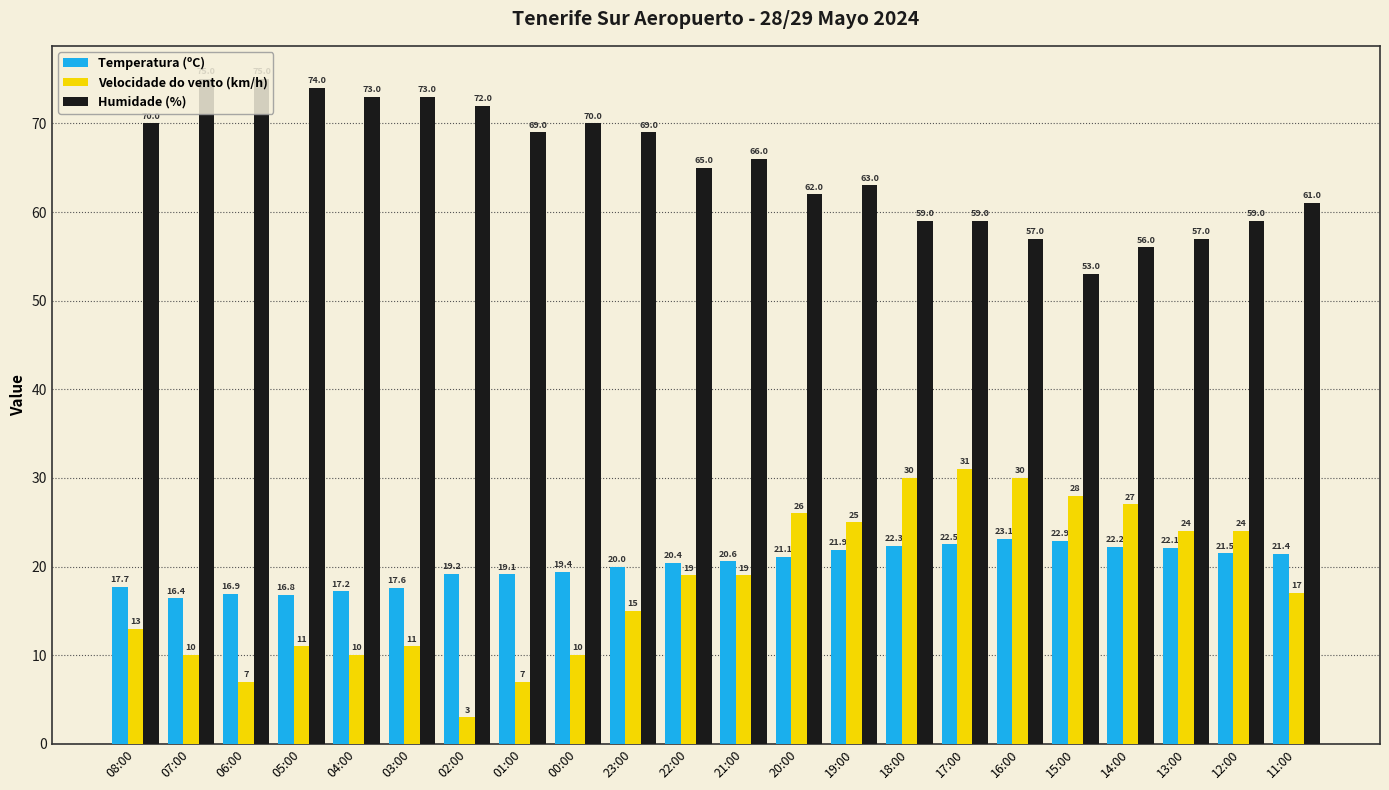

At how many categories does at least one series exceed 7?

22